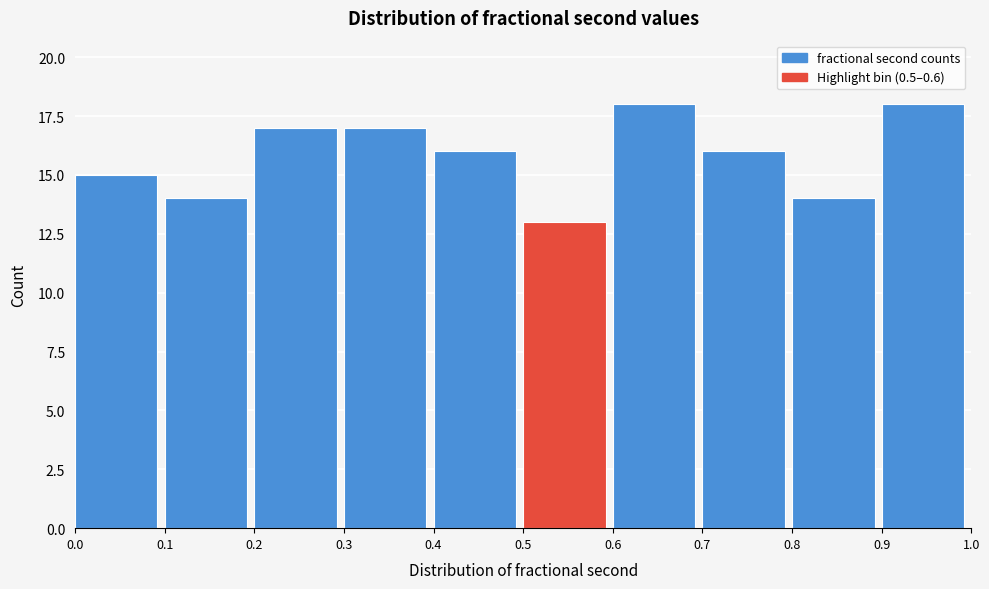

Reading left to right, transcribe this chart: for each bar, give the range it covers on the x-axis and its height. The values are not printed on the chart, so give them approximately, as read against the axis.

0.0 to 0.1: 15
0.1 to 0.2: 14
0.2 to 0.3: 17
0.3 to 0.4: 17
0.4 to 0.5: 16
0.5 to 0.6: 13
0.6 to 0.7: 18
0.7 to 0.8: 16
0.8 to 0.9: 14
0.9 to 1.0: 18